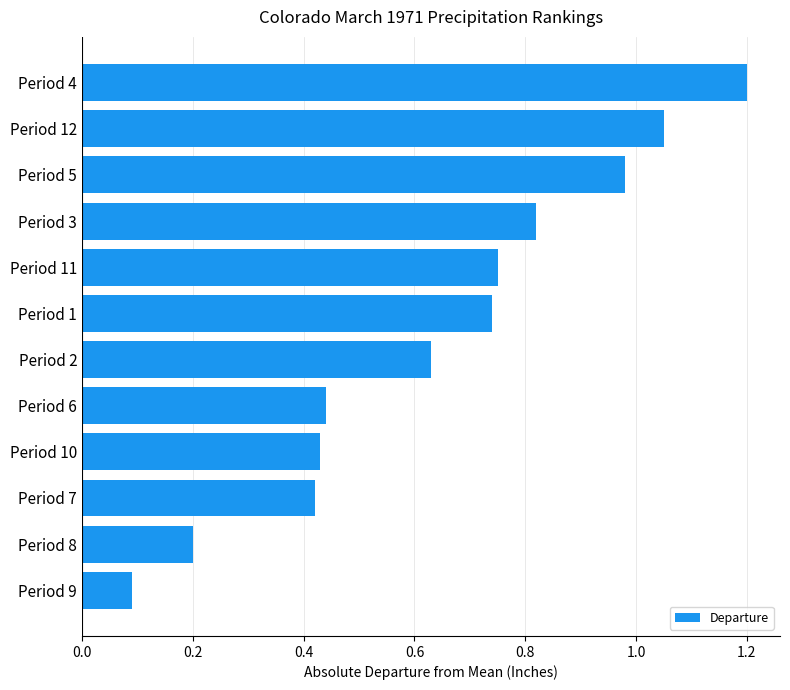

Which has a higher value, Period 11 or Period 4?

Period 4